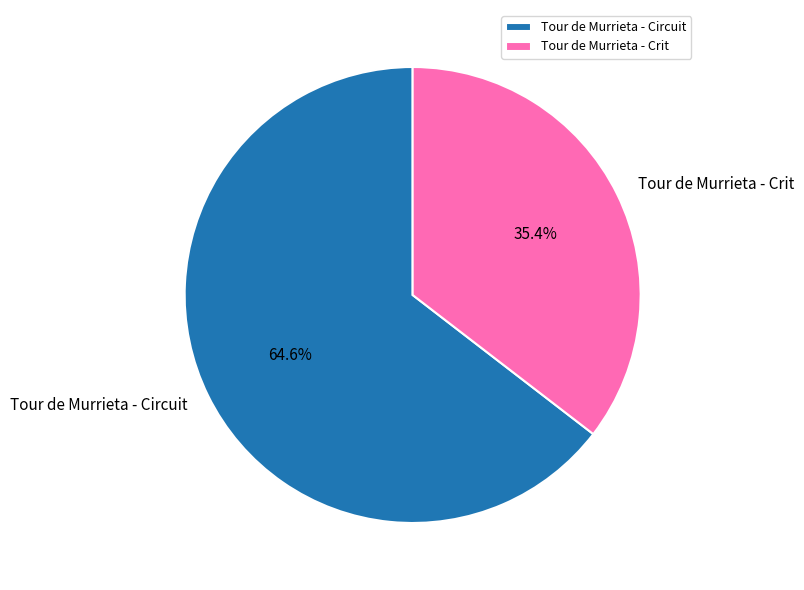

Which has a higher value, Tour de Murrieta - Crit or Tour de Murrieta - Circuit?

Tour de Murrieta - Circuit